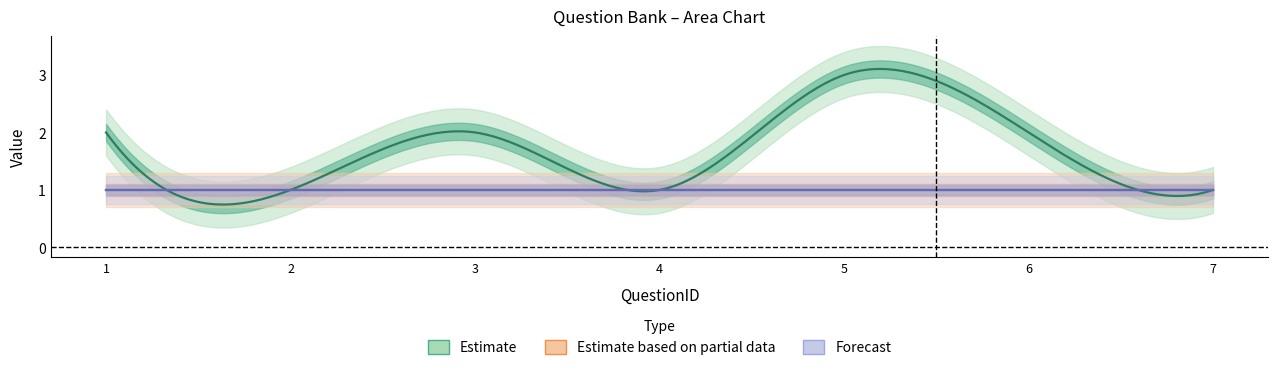

Is it true that CorrectAnswer_numeric equals 0 at 4?

False